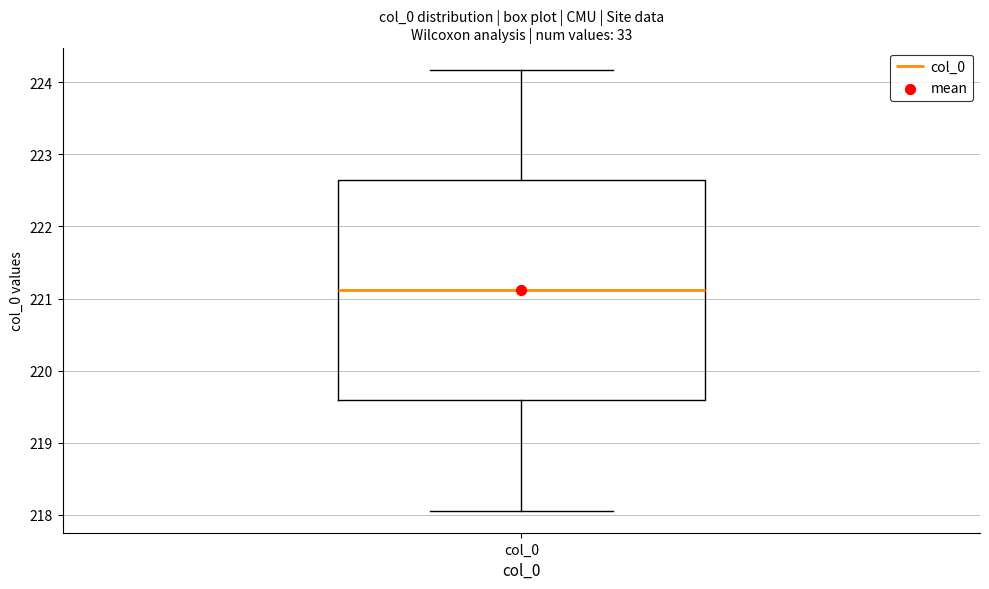

Transcribe this box plot: give where the median line is, the range the box spans, and where the two whiskers end, as read against the y-axis. The values are not printed on the chart, so give them approximately, as read against the axis.

median 221.1, box 219.6 to 222.6, whiskers 218.1 to 224.2